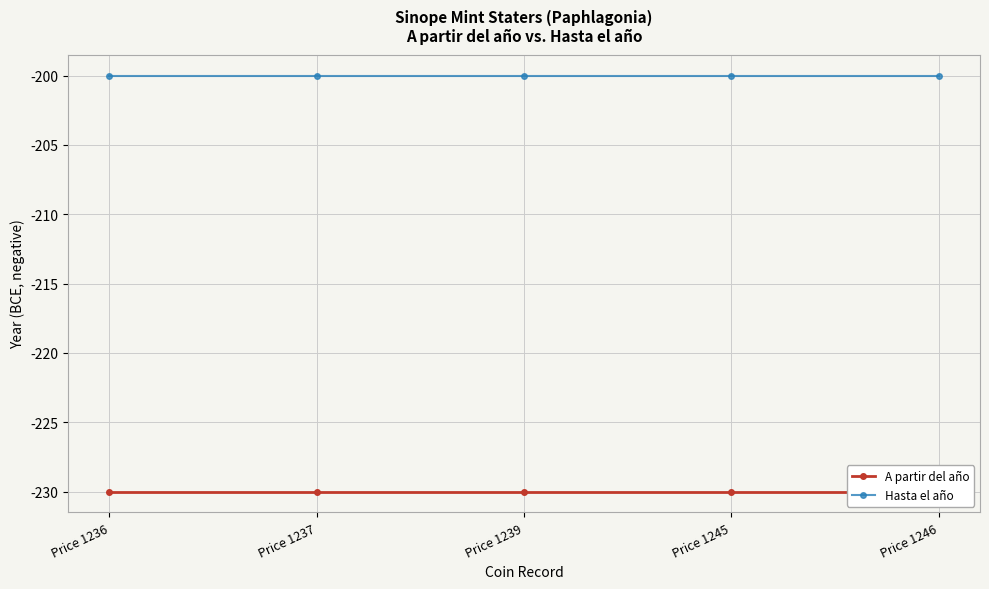

True or false: A partir del año has more than 2 points higher than both neighbors.

False